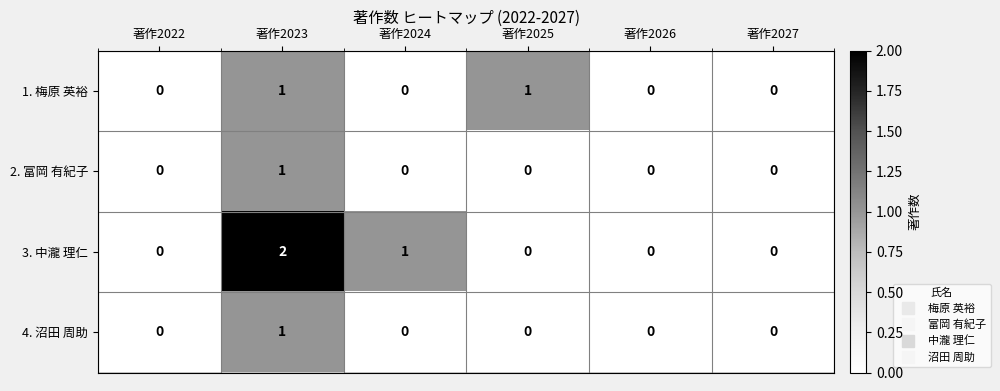

What is the total value across all series at 著作2023?

5